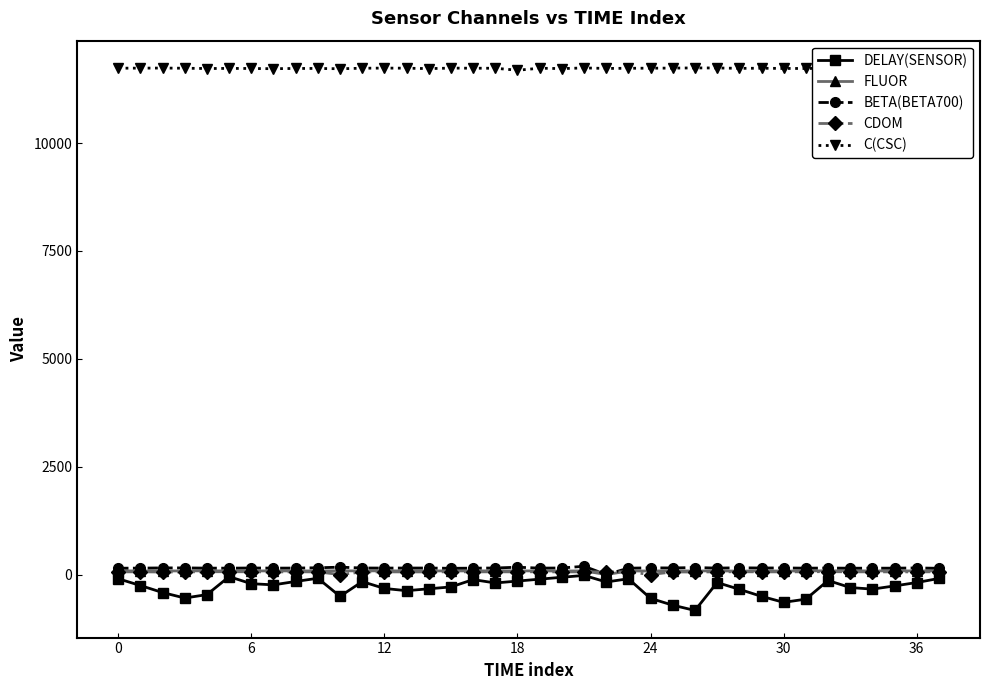

How many intersections are there between FLUOR and CDOM?

2